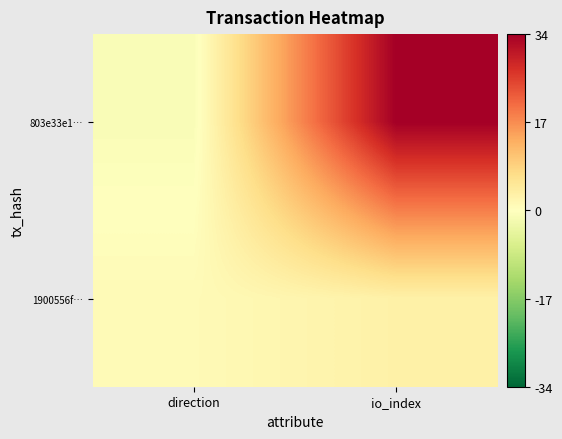

Between direction and io_index, which is larger?

io_index